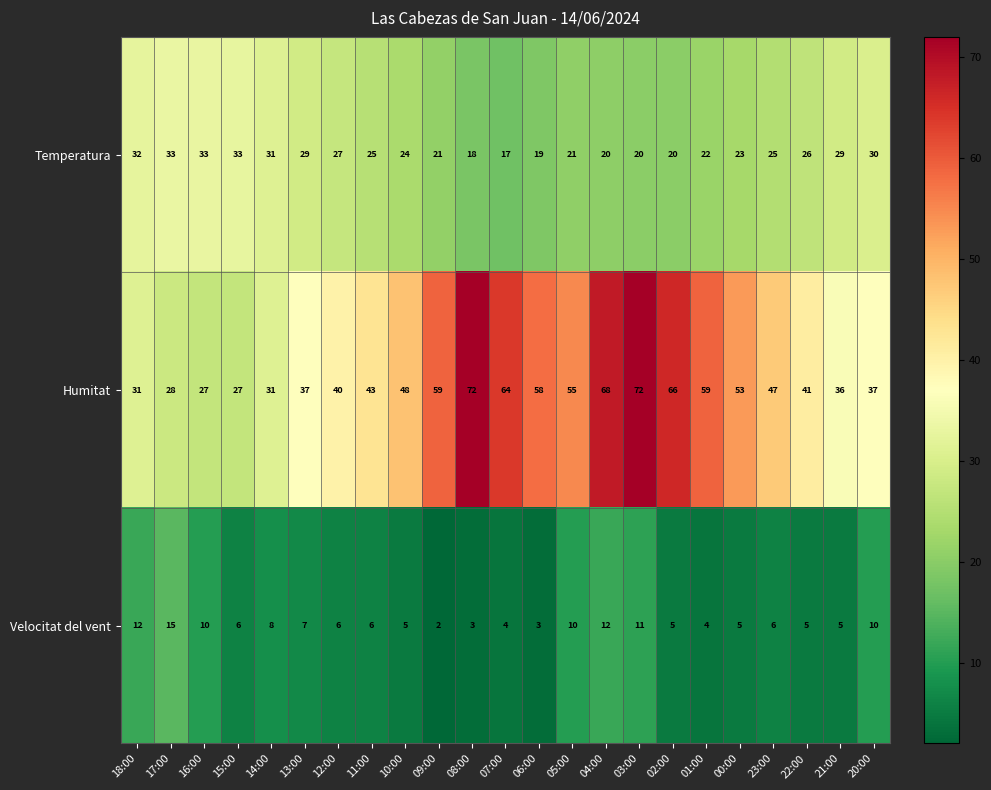

Which series changed the most between 13:00 and 23:00?

Humitat